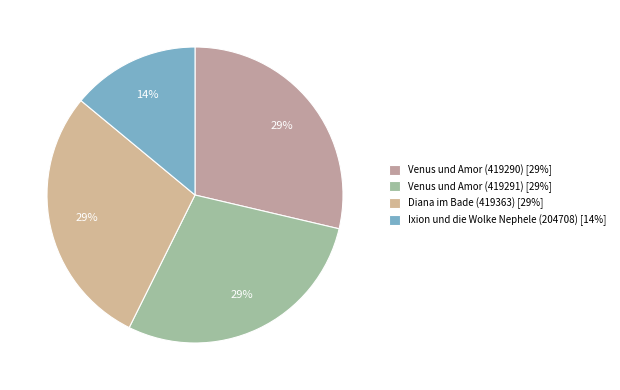

What percentage is the Venus und Amor (419290) slice, to the nearest percent?

29%